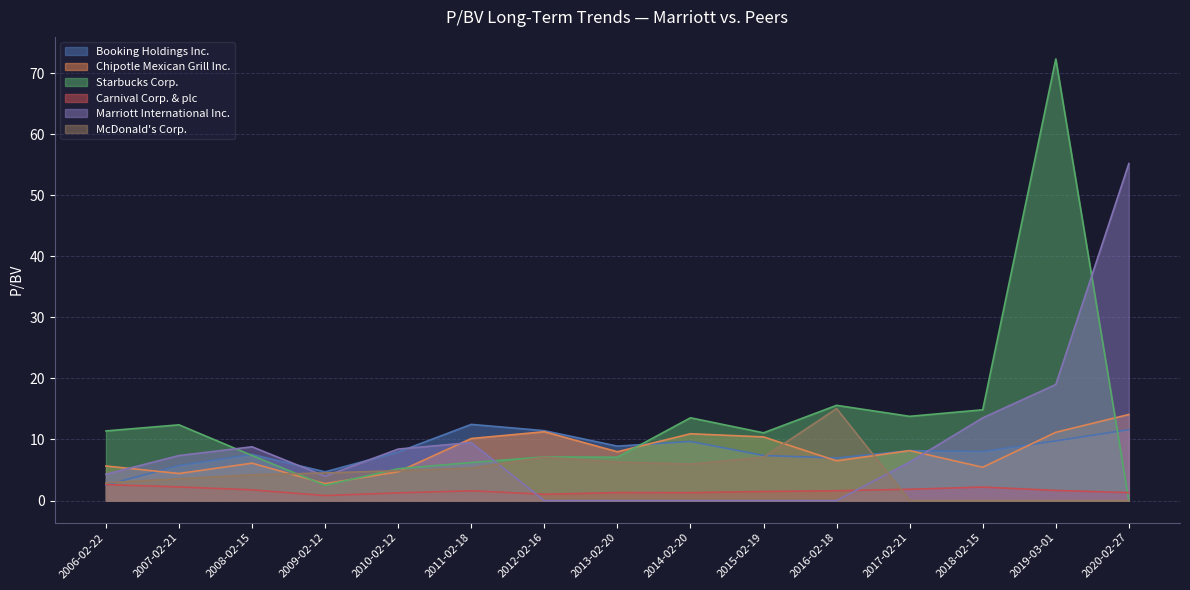

Does the chart have visible grid lines?

Yes